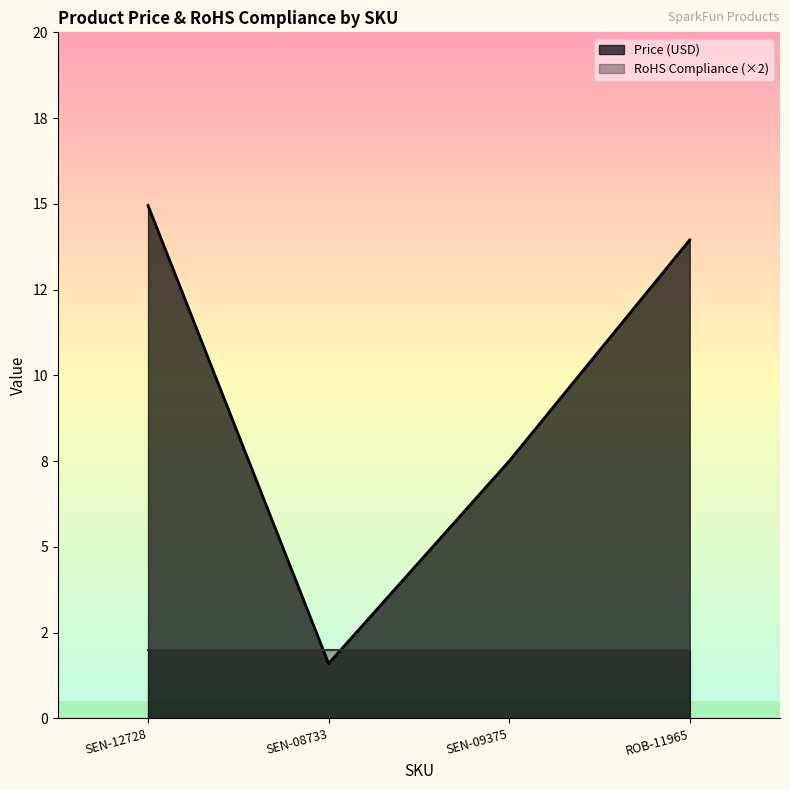

What is the average value?

9.5